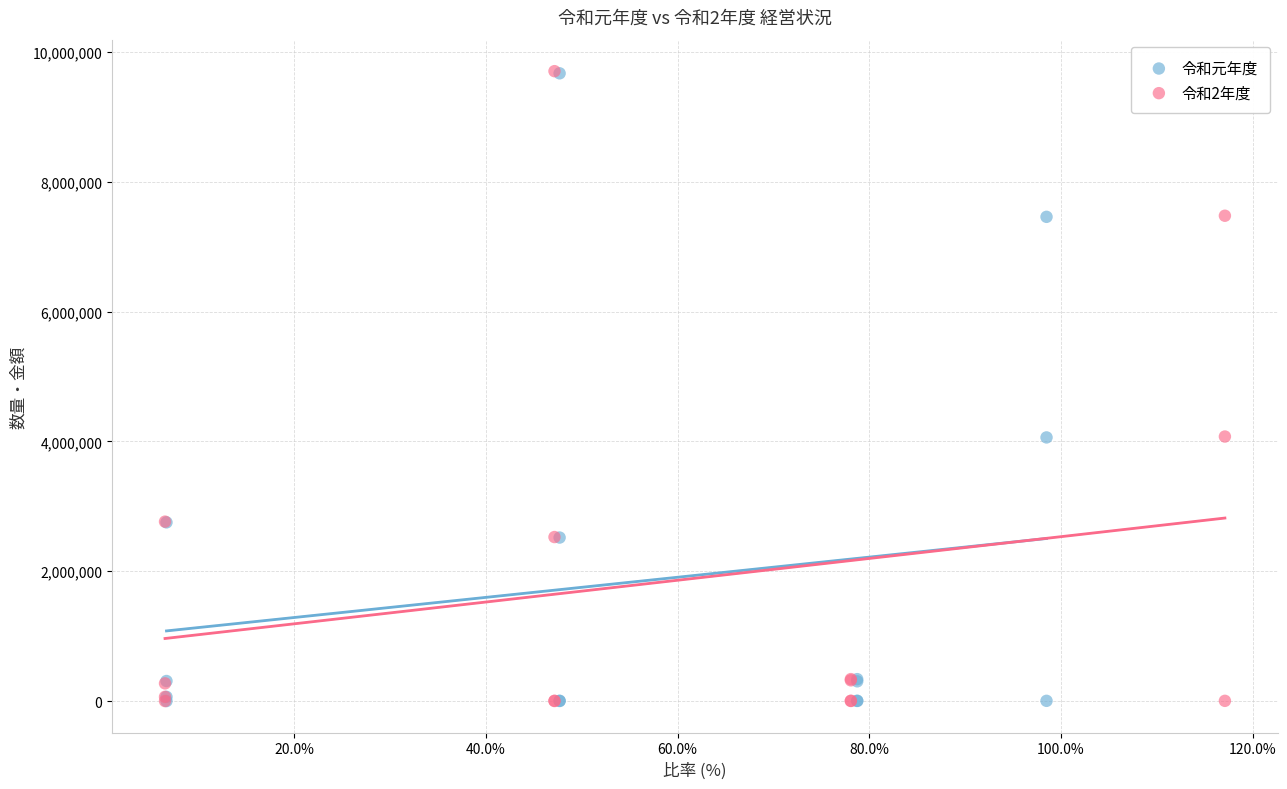

What are all the series names shown in the legend?

令和元年度, 令和2年度